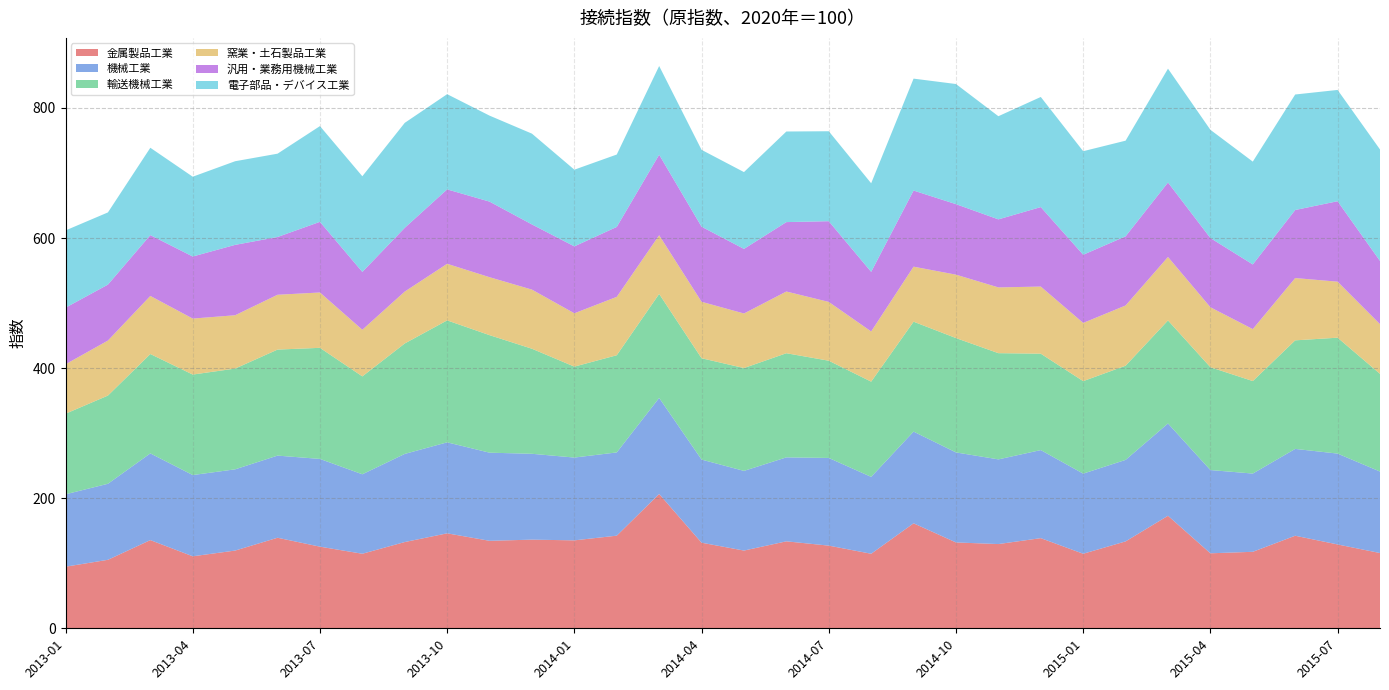

Reading left to right, transcribe all the data shown in this chart.

金属製品工業: 2013-01=94.7	2013-02=105.3	2013-03=135.6	2013-04=110.7	2013-05=119.5	2013-06=139.2	2013-07=125.5	2013-08=114.6	2013-09=132.6	2013-10=146.0	2013-11=134.5	2013-12=136.3	2014-01=135.2	2014-02=142.4	2014-03=206.5	2014-04=131.6	2014-05=119.5	2014-06=133.7	2014-07=127.1	2014-08=114.6	2014-09=161.4	2014-10=132.0	2014-11=129.5	2014-12=138.6	2015-01=114.6	2015-02=133.6	2015-03=173.0	2015-04=115.3	2015-05=117.6	2015-06=142.3	2015-07=128.9	2015-08=115.7
機械工業: 2013-01=111.3	2013-02=116.9	2013-03=133.3	2013-04=124.9	2013-05=124.9	2013-06=126.3	2013-07=134.9	2013-08=122.2	2013-09=135.5	2013-10=139.9	2013-11=135.5	2013-12=132.0	2014-01=127.3	2014-02=128.0	2014-03=147.7	2014-04=127.8	2014-05=122.5	2014-06=129.1	2014-07=134.8	2014-08=118.2	2014-09=141.0	2014-10=138.4	2014-11=130.2	2014-12=135.4	2015-01=123.2	2015-02=125.3	2015-03=141.9	2015-04=128.0	2015-05=120.3	2015-06=133.5	2015-07=139.7	2015-08=125.3
輸送機械工業: 2013-01=123.9	2013-02=135.6	2013-03=152.8	2013-04=154.5	2013-05=154.9	2013-06=163.0	2013-07=170.8	2013-08=150.5	2013-09=169.8	2013-10=187.5	2013-11=180.7	2013-12=161.5	2014-01=139.8	2014-02=149.4	2014-03=159.9	2014-04=155.8	2014-05=158.1	2014-06=160.1	2014-07=149.5	2014-08=146.4	2014-09=169.0	2014-10=175.8	2014-11=163.3	2014-12=148.2	2015-01=142.2	2015-02=144.8	2015-03=158.4	2015-04=158.1	2015-05=142.2	2015-06=166.9	2015-07=178.2	2015-08=150.2
窯業・土石製品工業: 2013-01=76.0	2013-02=84.6	2013-03=89.3	2013-04=86.1	2013-05=82.0	2013-06=84.3	2013-07=85.1	2013-08=71.7	2013-09=79.8	2013-10=87.0	2013-11=89.1	2013-12=90.9	2014-01=82.0	2014-02=89.8	2014-03=90.2	2014-04=86.8	2014-05=83.9	2014-06=94.9	2014-07=90.4	2014-08=77.2	2014-09=84.6	2014-10=97.5	2014-11=101.1	2014-12=103.2	2015-01=89.5	2015-02=92.6	2015-03=97.6	2015-04=92.2	2015-05=79.9	2015-06=95.8	2015-07=86.1	2015-08=76.4
汎用・業務用機械工業: 2013-01=87.0	2013-02=86.0	2013-03=93.5	2013-04=95.4	2013-05=108.2	2013-06=88.8	2013-07=108.6	2013-08=88.9	2013-09=98.0	2013-10=114.4	2013-11=116.2	2013-12=100.2	2014-01=102.9	2014-02=107.5	2014-03=123.8	2014-04=115.4	2014-05=99.3	2014-06=106.7	2014-07=124.1	2014-08=91.6	2014-09=117.0	2014-10=108.4	2014-11=104.6	2014-12=122.2	2015-01=104.8	2015-02=106.3	2015-03=114.5	2015-04=106.4	2015-05=99.4	2015-06=104.6	2015-07=123.7	2015-08=97.2
電子部品・デバイス工業: 2013-01=118.8	2013-02=111.0	2013-03=134.3	2013-04=122.7	2013-05=128.6	2013-06=128.1	2013-07=147.2	2013-08=147.1	2013-09=161.4	2013-10=146.4	2013-11=132.2	2013-12=139.6	2014-01=117.9	2014-02=111.3	2014-03=136.4	2014-04=118.2	2014-05=118.1	2014-06=139.3	2014-07=138.3	2014-08=136.2	2014-09=172.1	2014-10=184.7	2014-11=158.6	2014-12=169.3	2015-01=159.2	2015-02=147.1	2015-03=175.0	2015-04=166.4	2015-05=158.1	2015-06=177.6	2015-07=171.1	2015-08=171.4